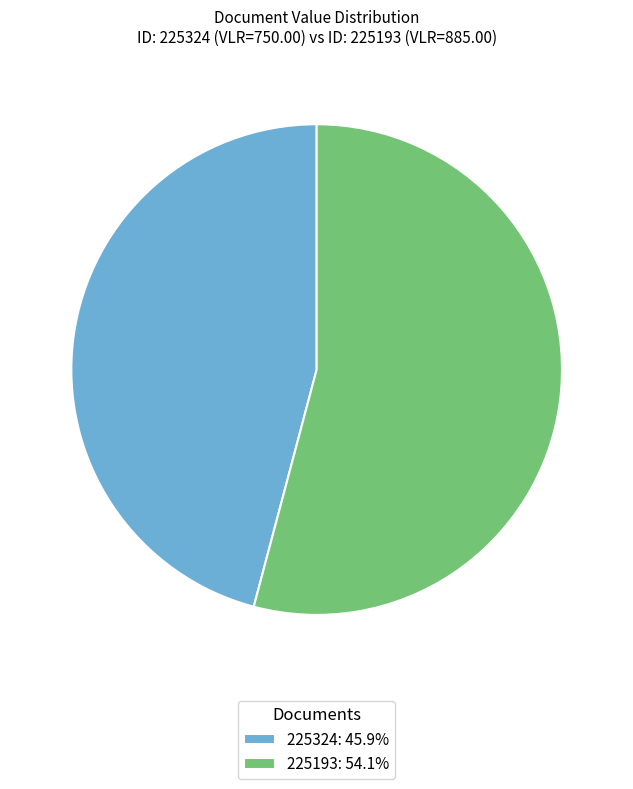

Which slice represents more than half of the pie?

225193